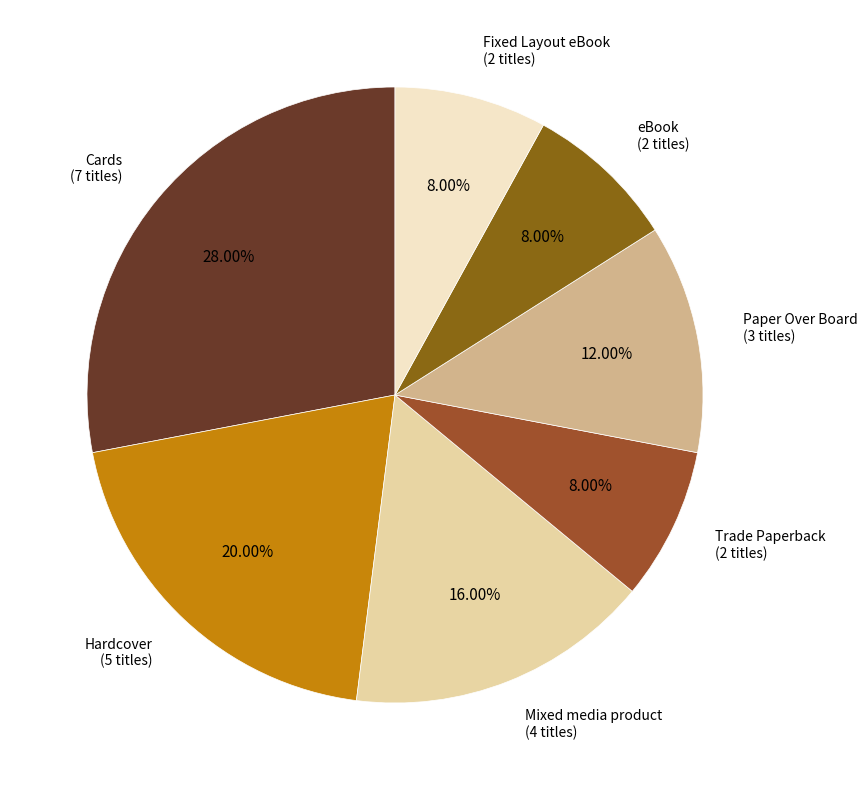

How many segments does this pie chart have?

7